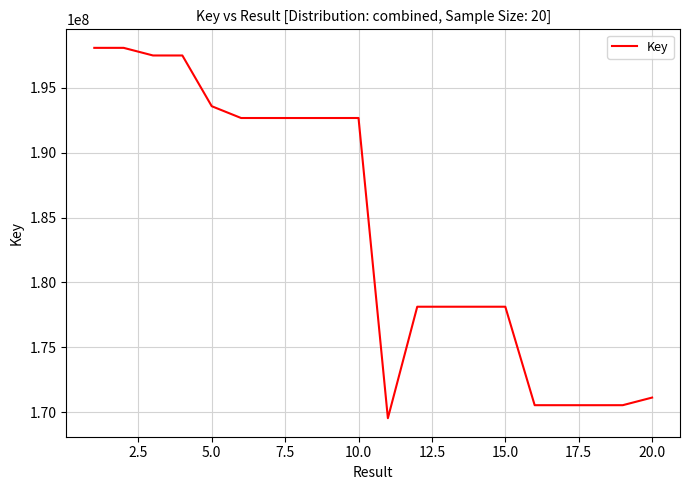

What is the difference between the maximum and minimum values?

28553532